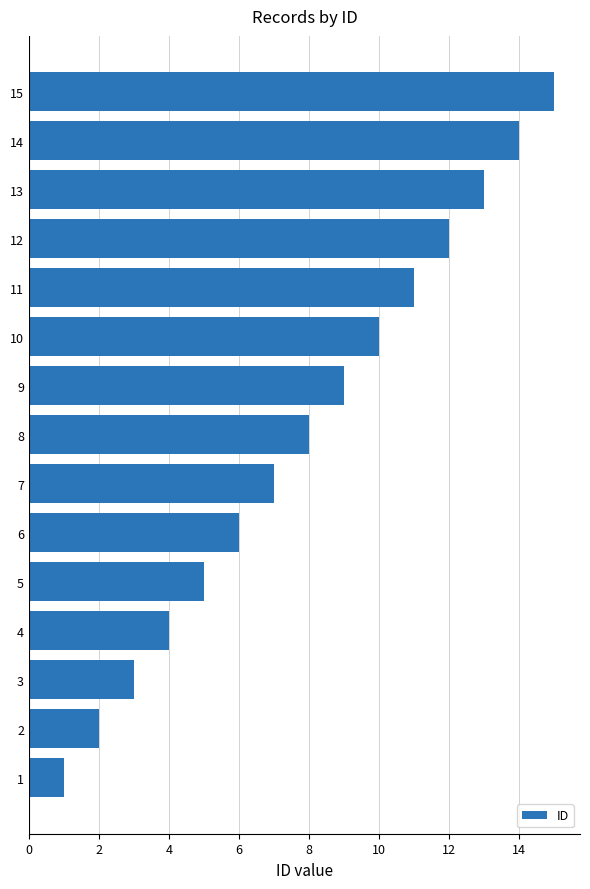

Count the number of categories in the chart.

15